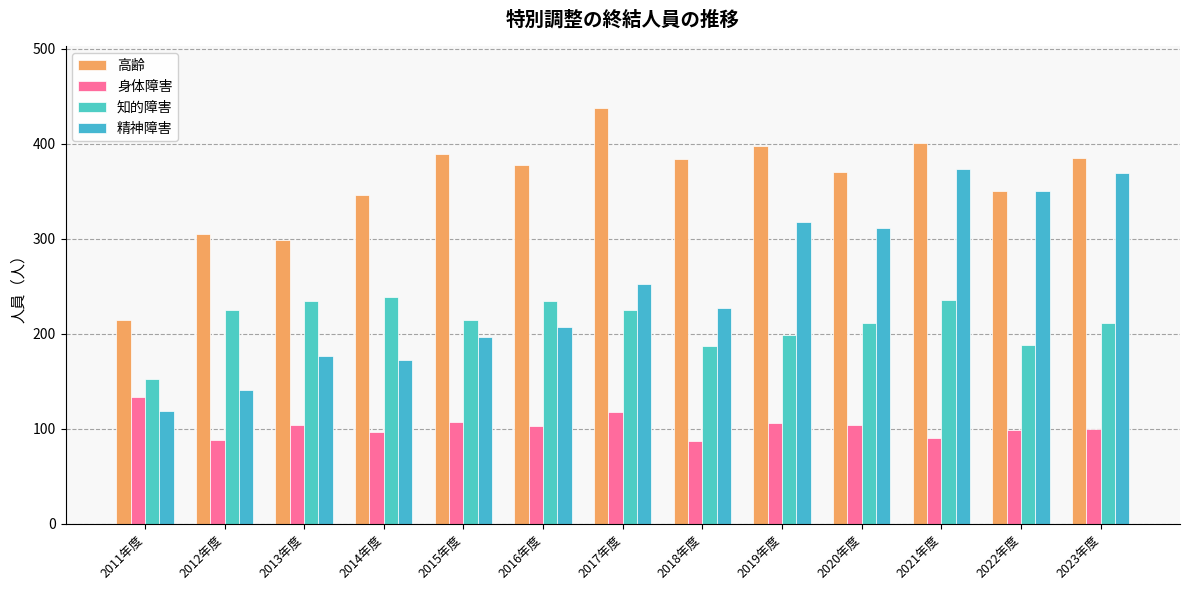

What is the difference between the 知的障害 values at 2020年度 and 2021年度?

24